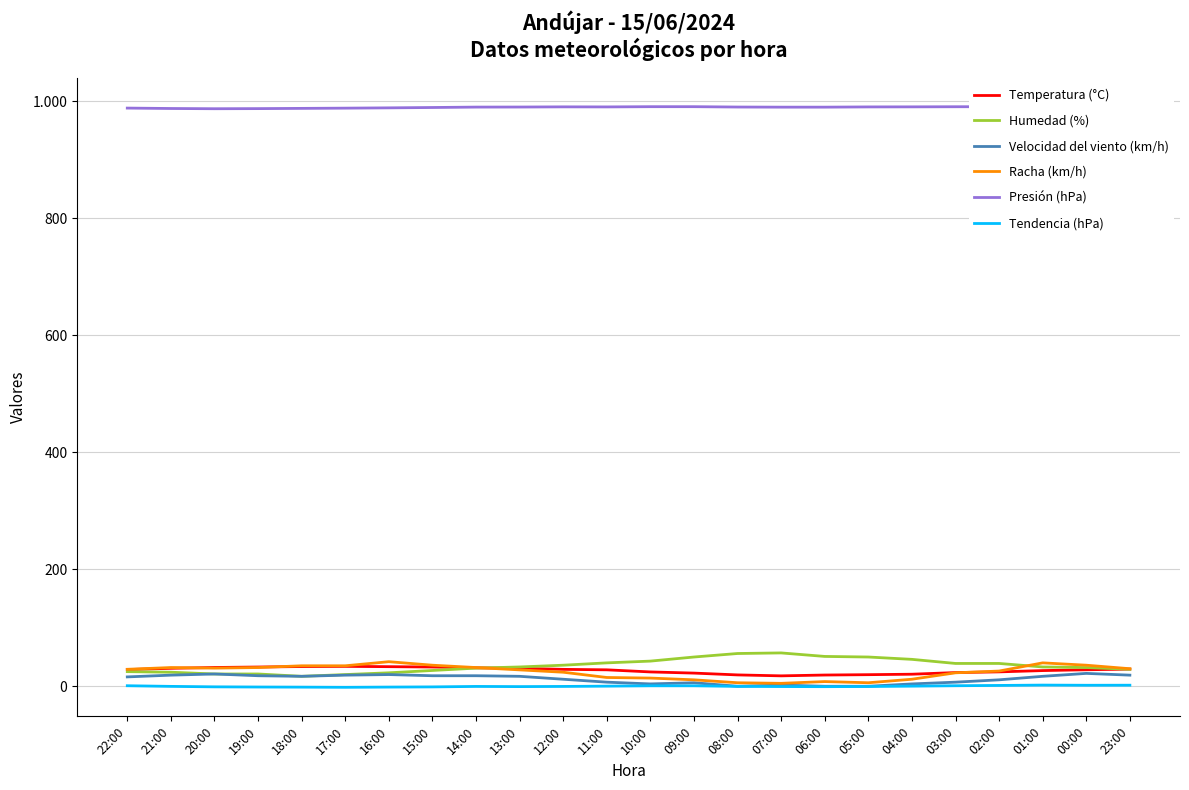

True or false: Velocidad del viento (km/h) and Presión (hPa) intersect in this chart.

False